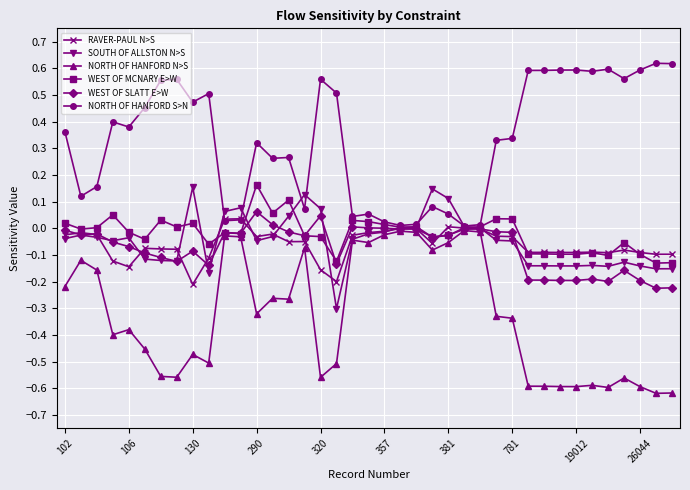

True or false: RAVER-PAUL N>S has more than 0 points higher than both neighbors.

True